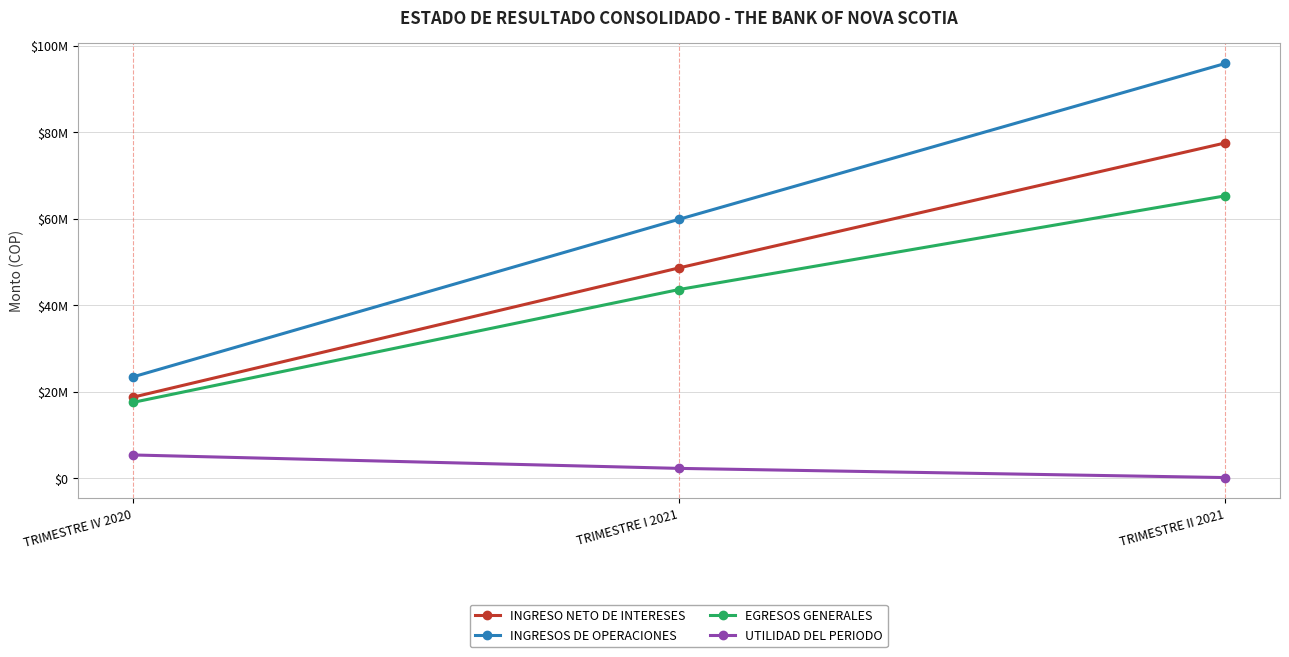

What is the value of the EGRESOS GENERALES point at the 2nd from the left?

43633294.8